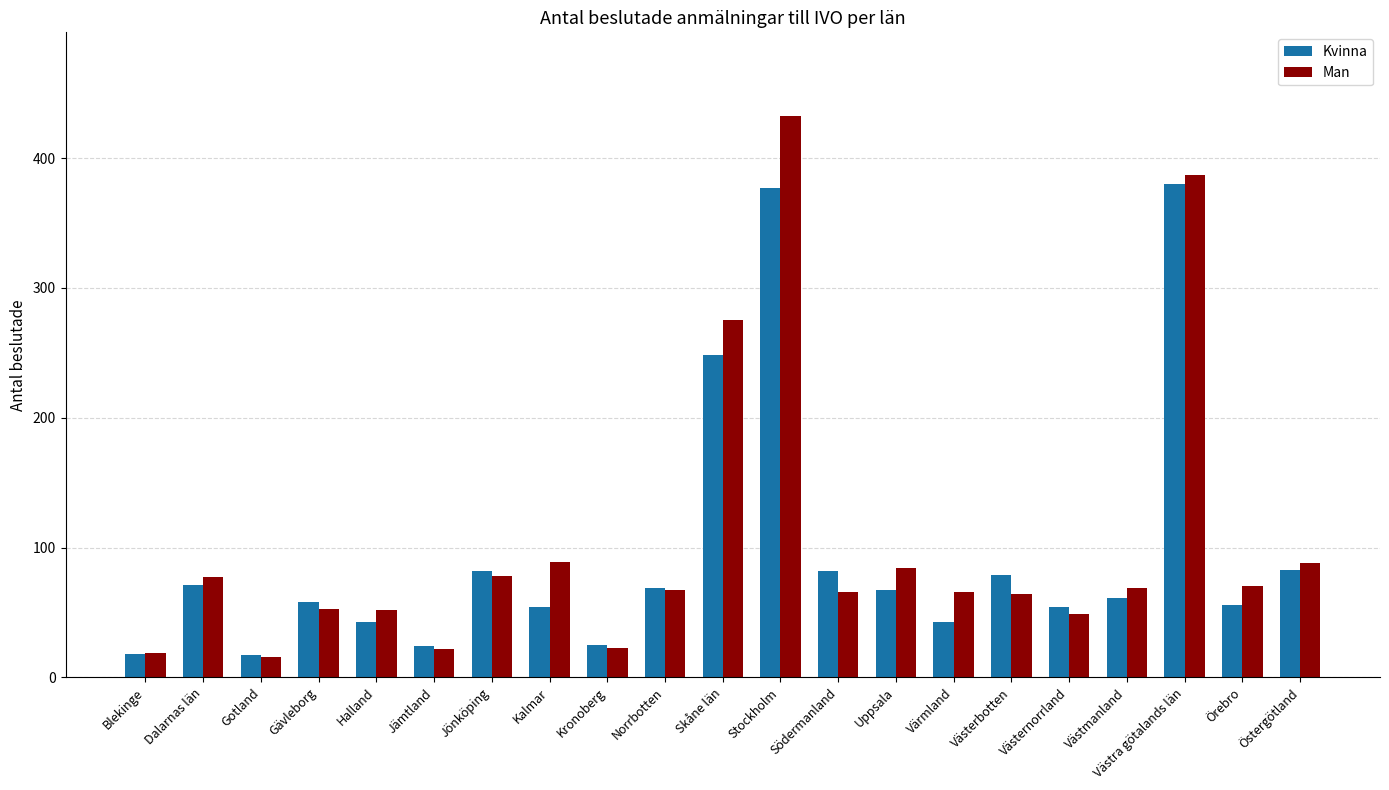

Does the chart contain stacked bars?

No